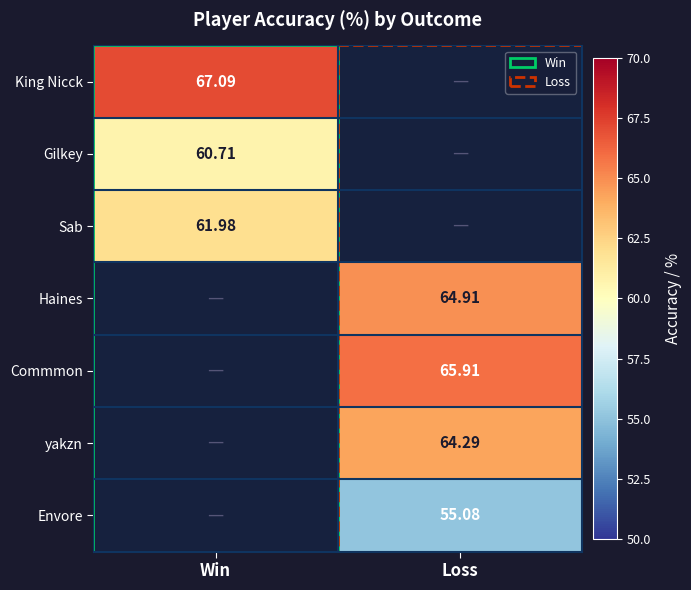

Is the value of Commmon at Loss greater than the value of Gilkey at Win?

Yes